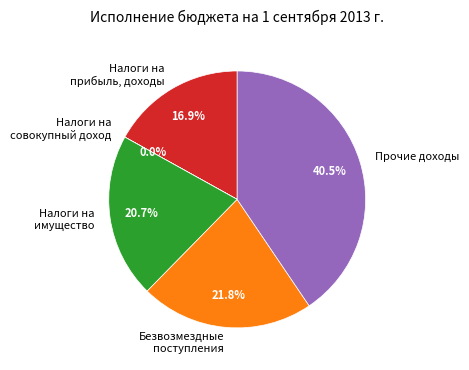

Do Безвозмездные поступления and Налоги на прибыль, доходы together represent more than half of the pie?

No